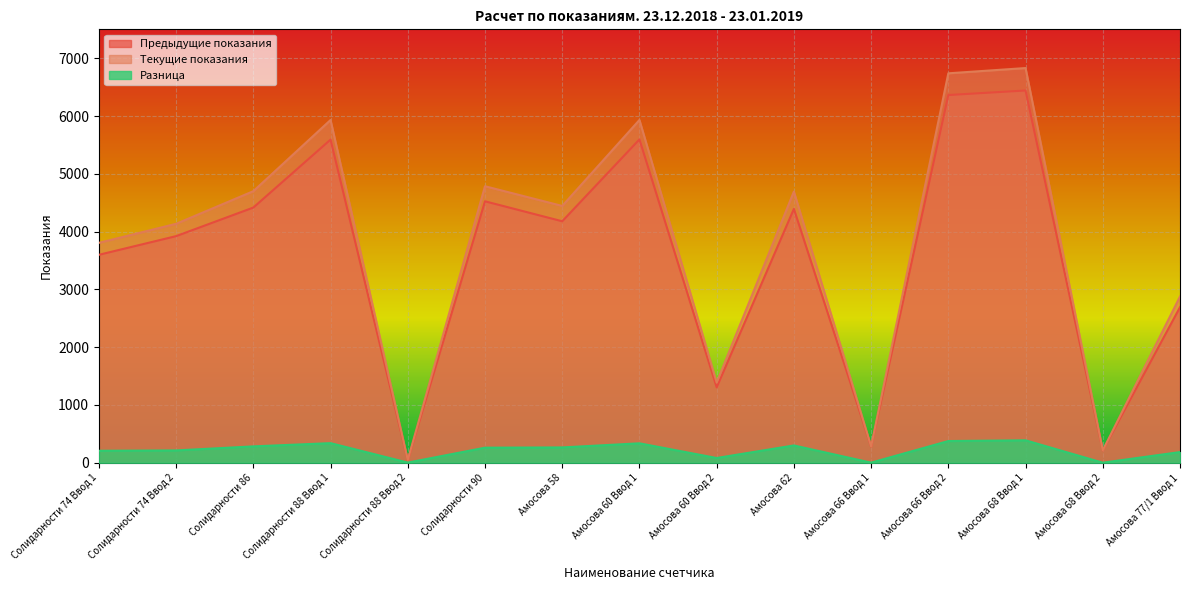

True or false: Разница has more than 1 interior local peaks.

True